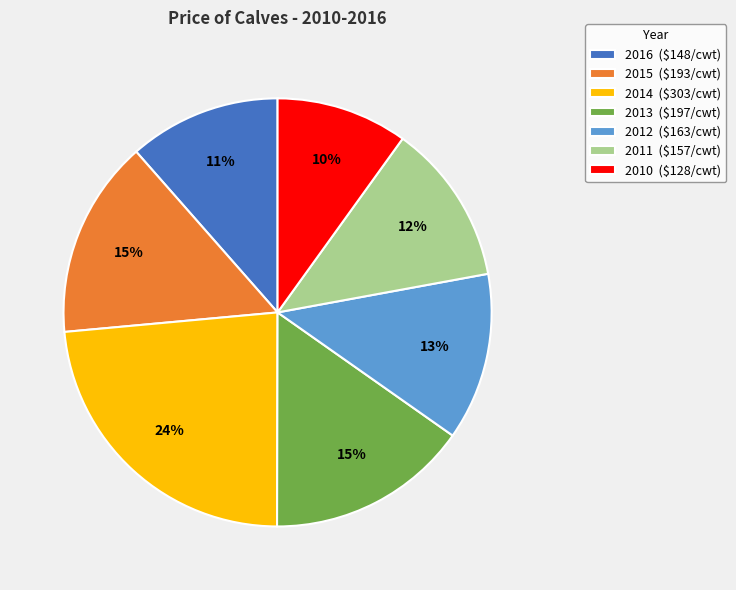

To the nearest percent, what is the difference between the largest and smallest slice percentages?

14%